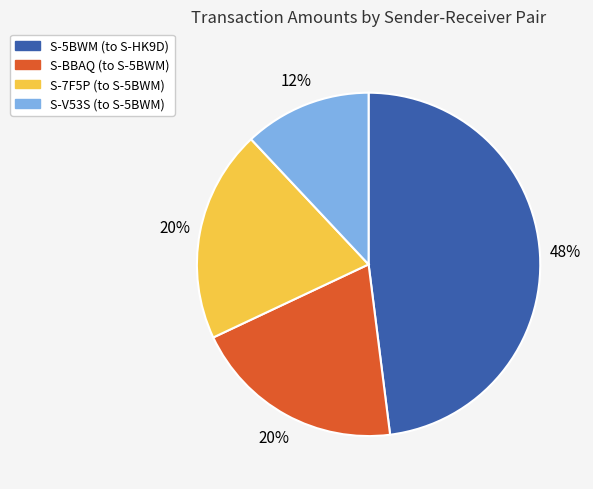

What is the largest slice in the pie chart?

S-5BWM (to S-HK9D)